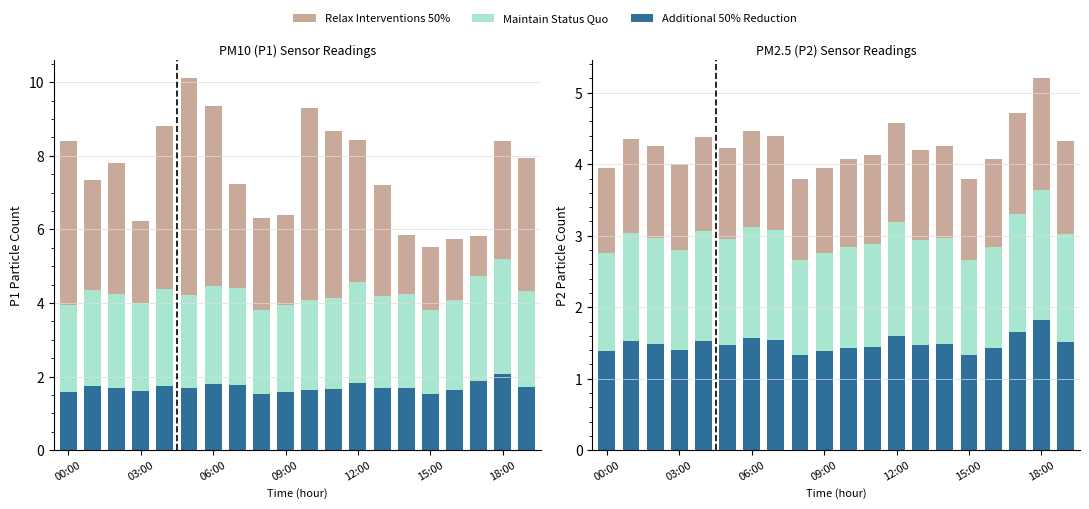

Are the bars horizontal?

No